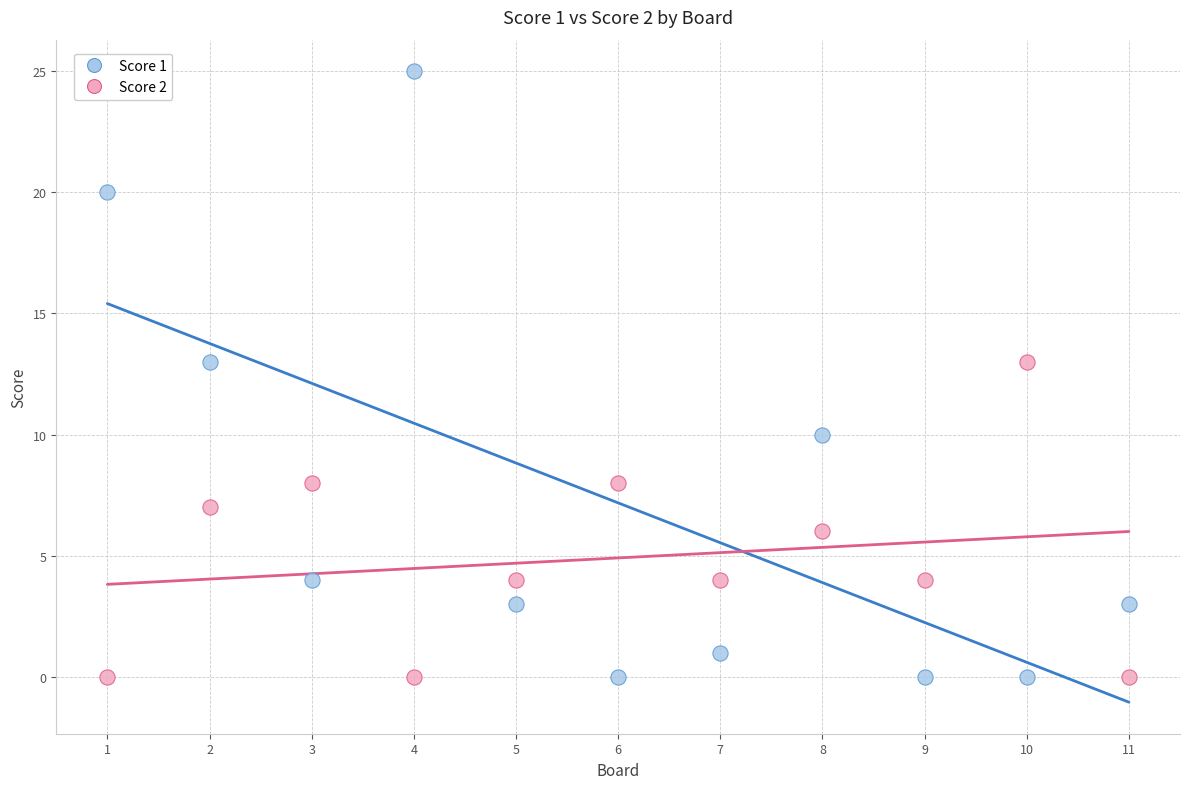

Which series contains the highest Y value?

Score 1